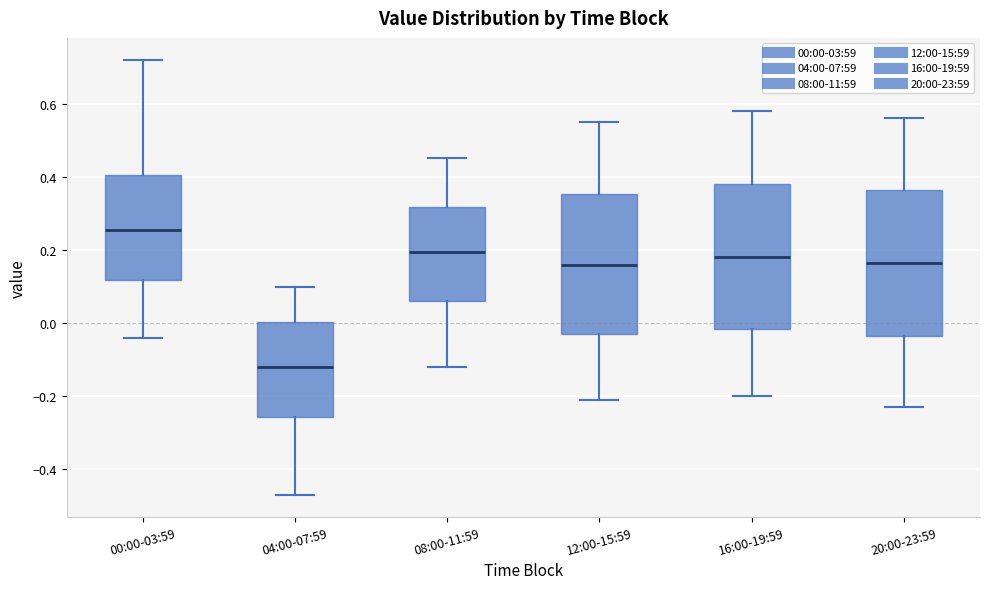

Where does the upper whisker of the box for 04:00-07:59 end on the y-axis? The values are not printed on the chart, so give them approximately, as read against the axis.

0.10